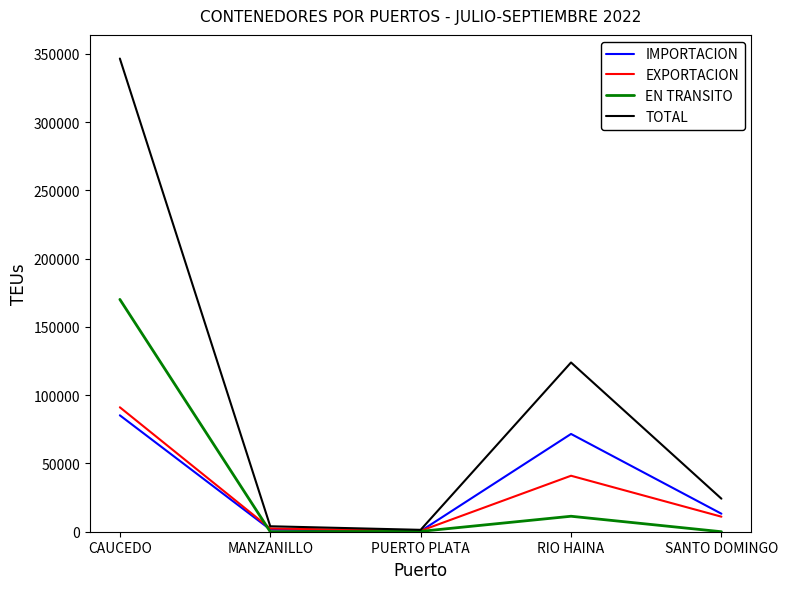

Is it true that EXPORTACION equals 39135 at CAUCEDO?

False